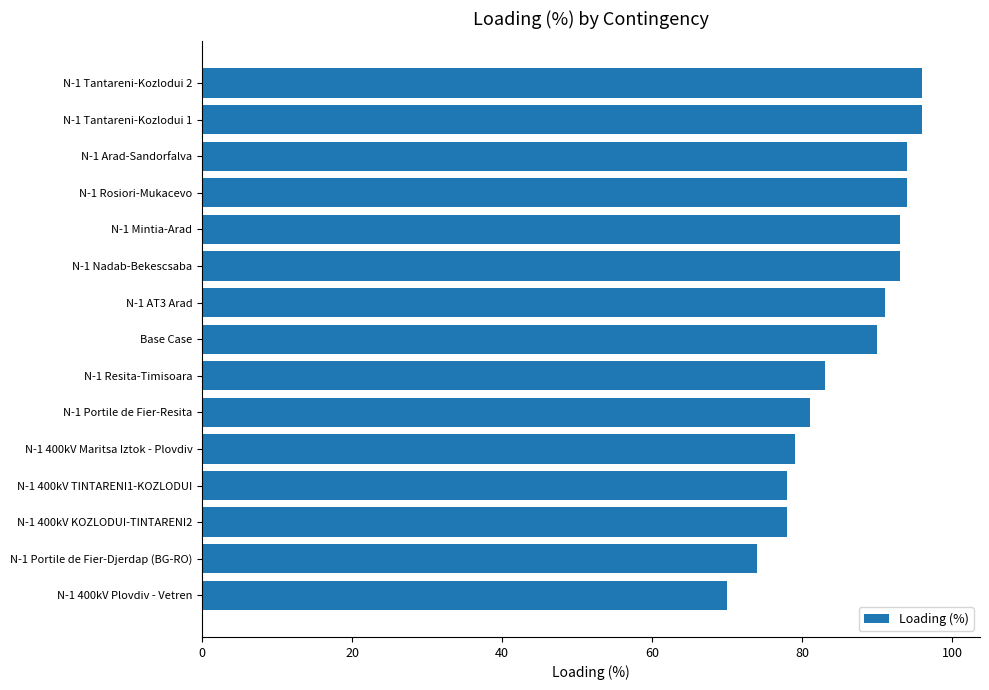

Count the number of data series in this chart.

1